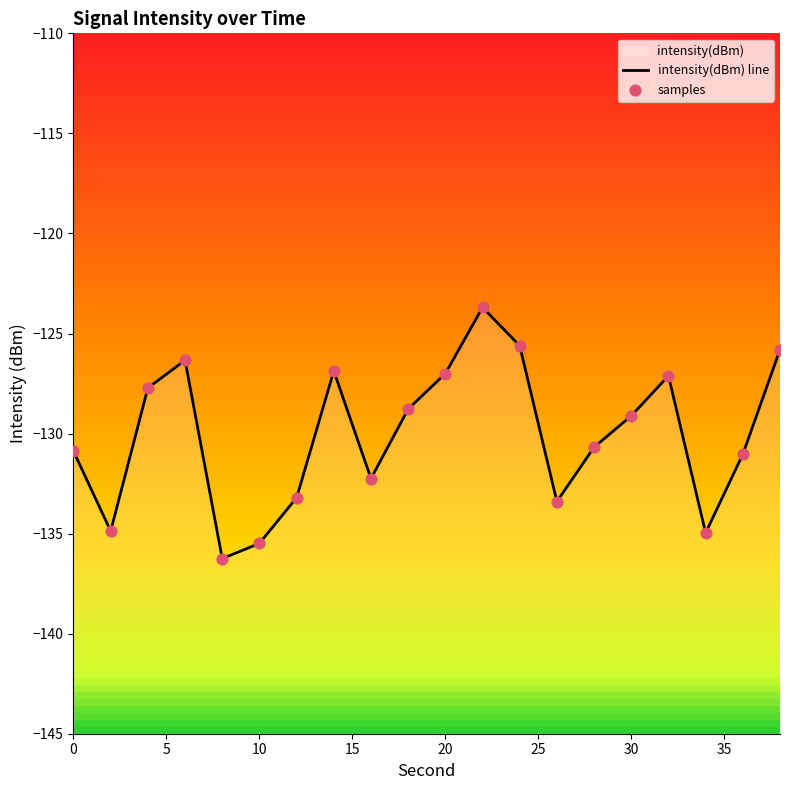

Which series reaches the maximum Y coordinate?

intensity(dBm) line